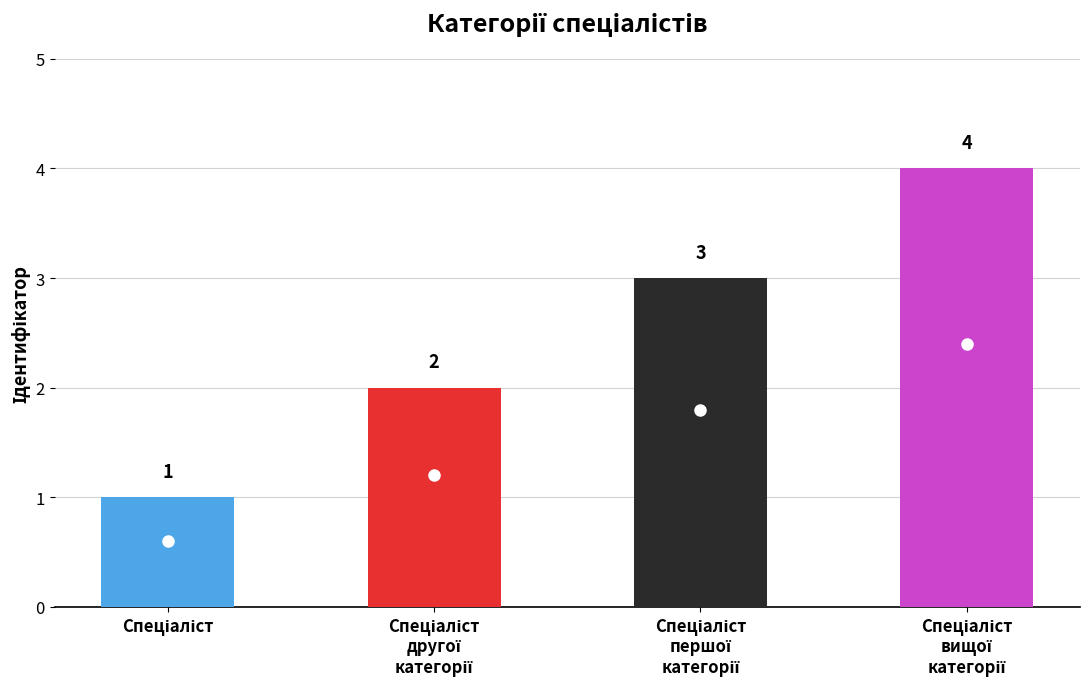

Rank the categories by value from lowest to highest.

Спеціаліст, Спеціаліст другої категорії, Спеціаліст першої категорії, Спеціаліст вищої категорії